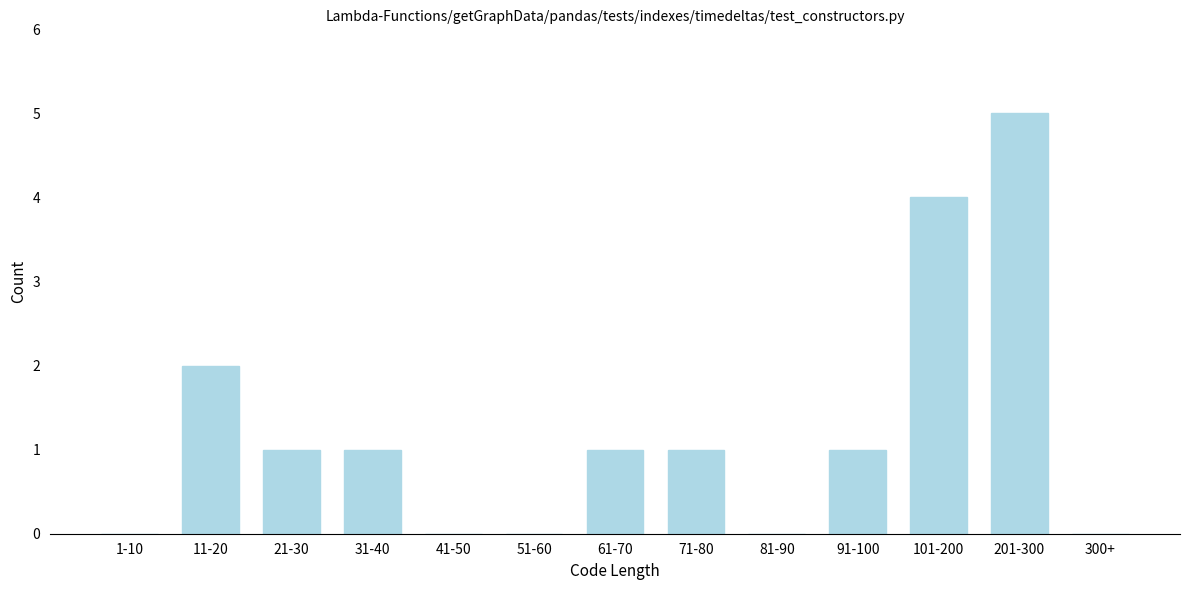

Reading left to right, list all the values displayed in this chart.

1-10=0	11-20=2	21-30=1	31-40=1	41-50=0	51-60=0	61-70=1	71-80=1	81-90=0	91-100=1	101-200=4	201-300=5	300+=0